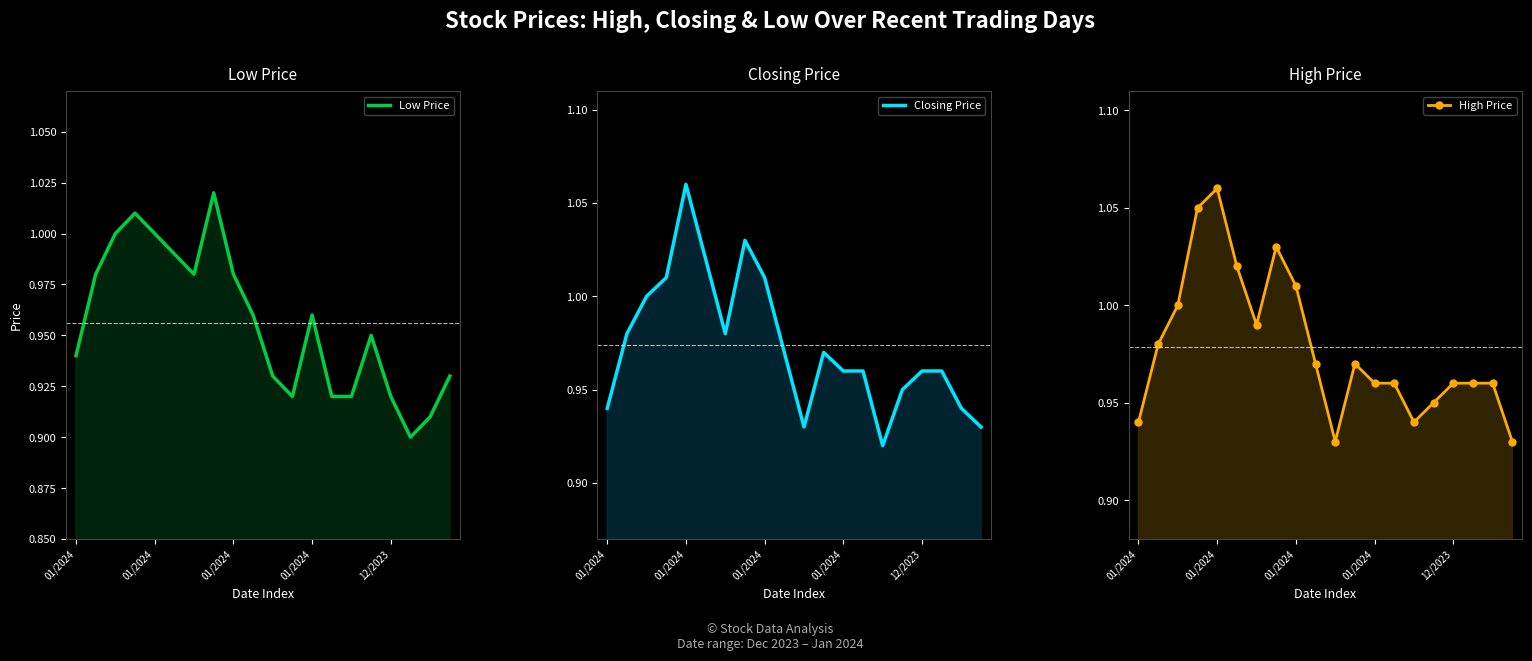

What is the value of the Low Price point at the 1st from the left?

0.9